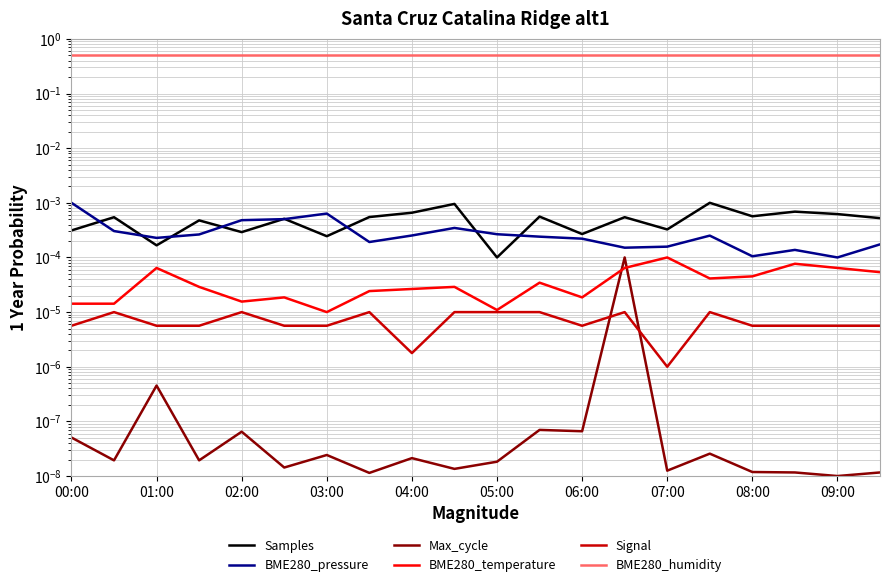

True or false: BME280_humidity and BME280_temperature intersect in this chart.

False